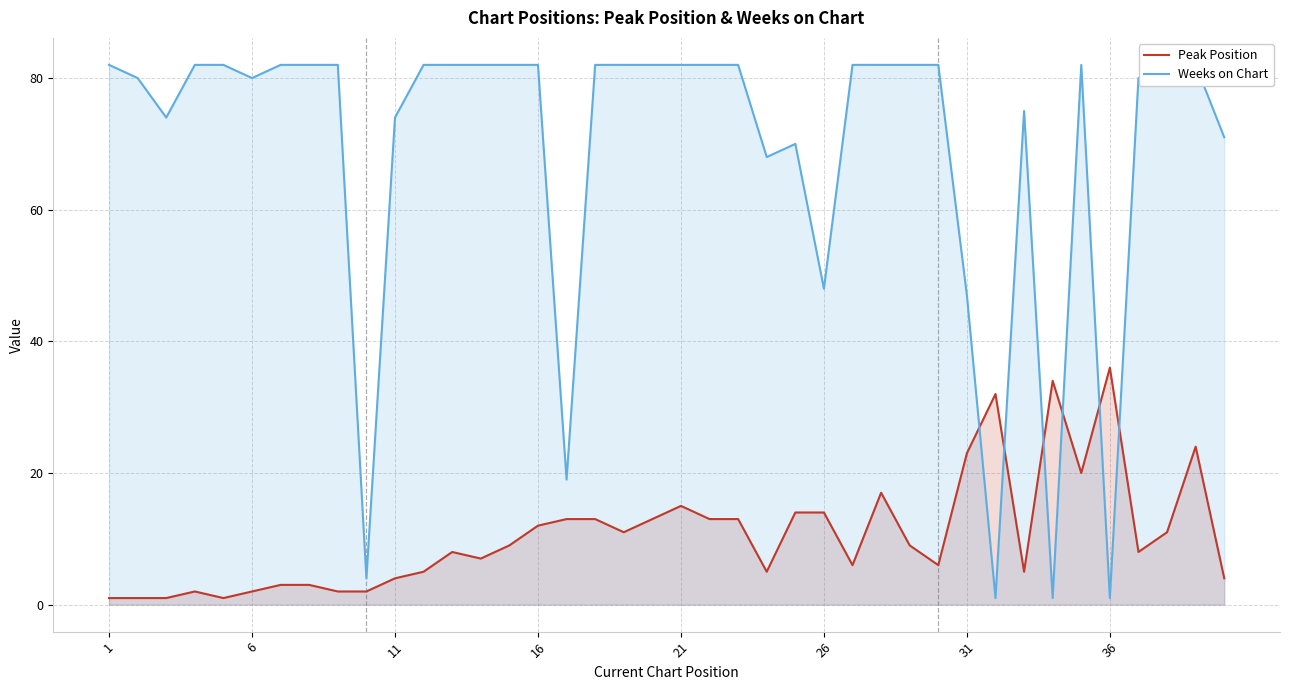

In Peak Position, how many points are higher than both neighbors (excluding endpoints)?

8